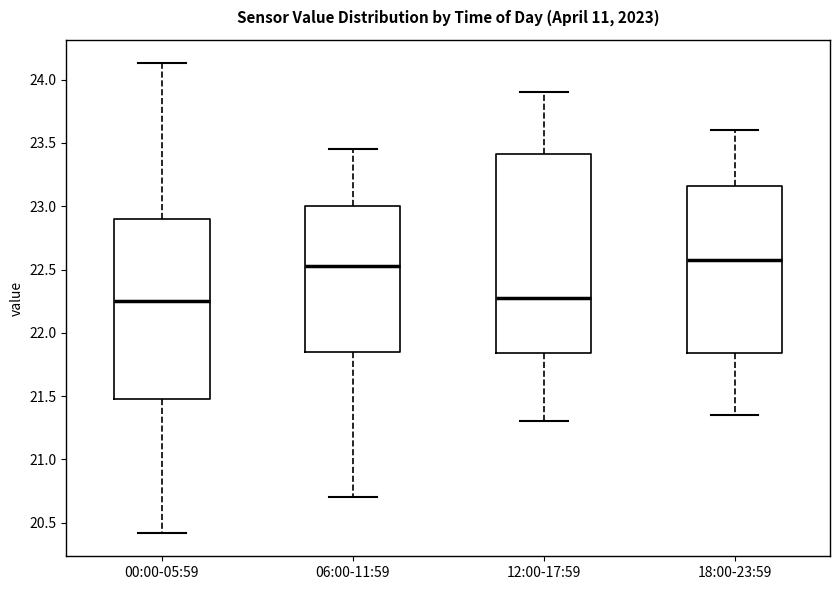

Reading left to right, transcribe this box plot: for each box, give where its median line is, the range the box spans, and where its two whiskers end, as read against the y-axis. The values are not printed on the chart, so give them approximately, as read against the axis.

00:00-05:59: median 22.25, box 21.50 to 22.90, whiskers 20.40 to 24.15
06:00-11:59: median 22.55, box 21.85 to 23.00, whiskers 20.70 to 23.45
12:00-17:59: median 22.30, box 21.85 to 23.40, whiskers 21.30 to 23.90
18:00-23:59: median 22.60, box 21.85 to 23.15, whiskers 21.35 to 23.60